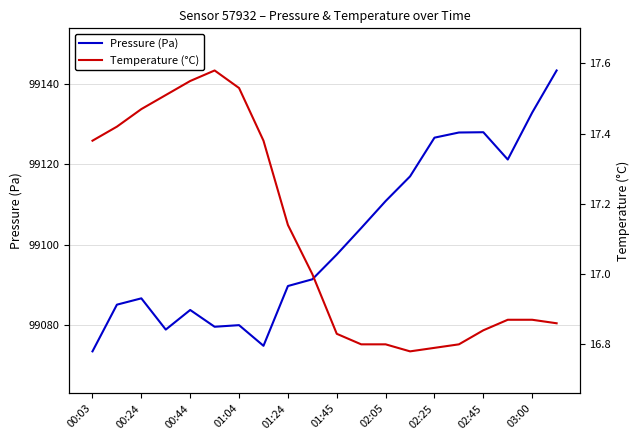

True or false: Temperature (°C) and Pressure (Pa) cross at least once.

False